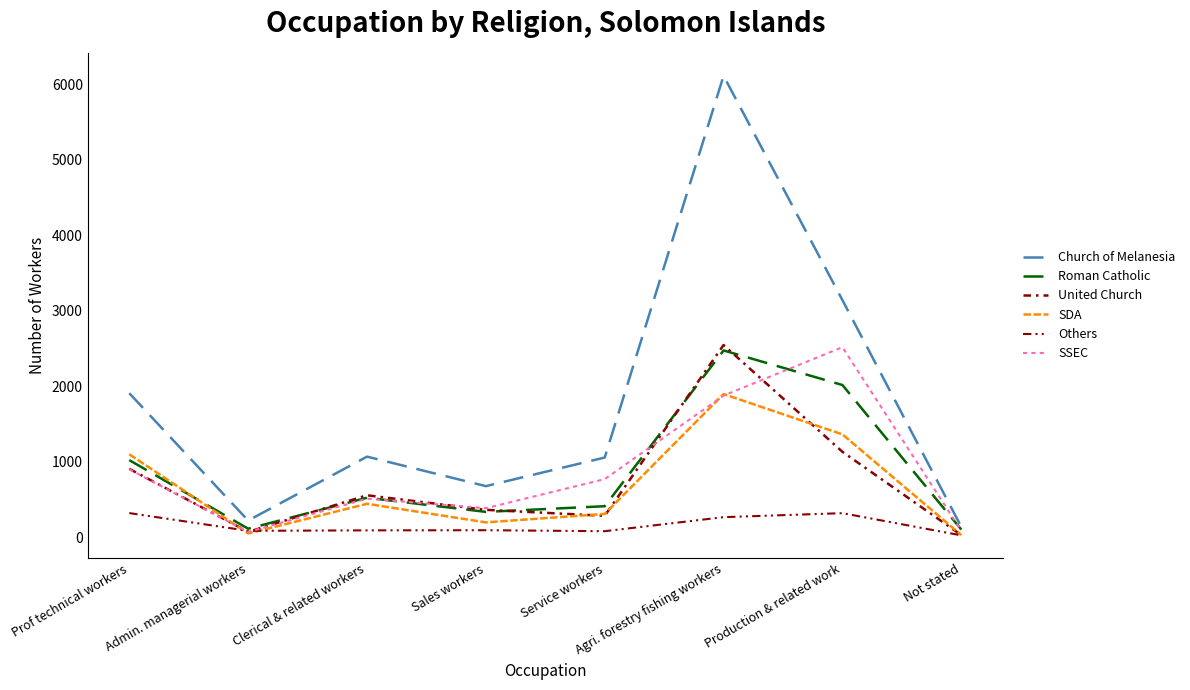

How many data points does each series have?

8